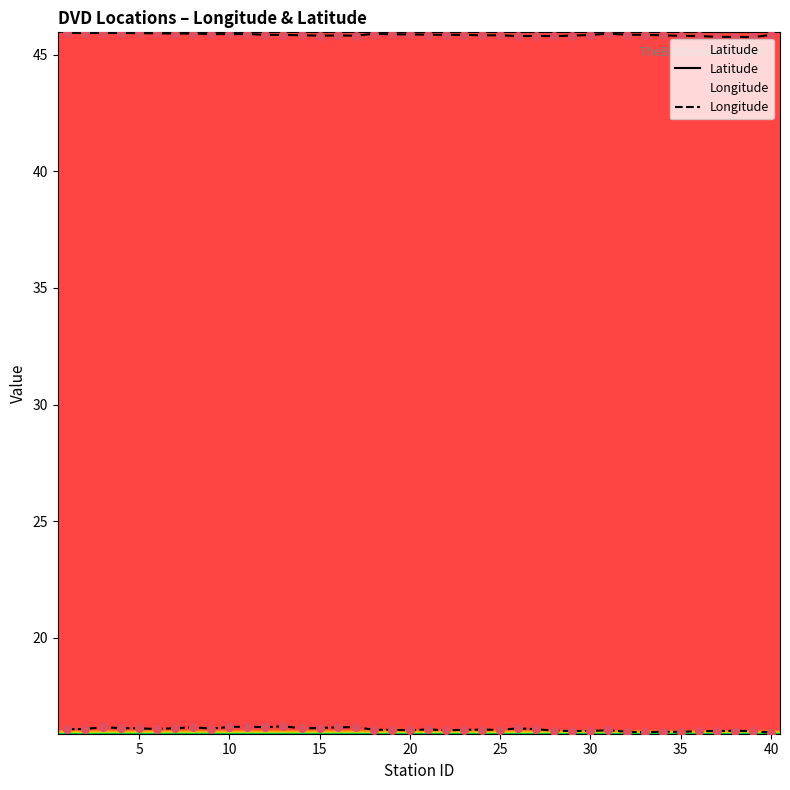

Which series contains the lowest Y value?

Longitude